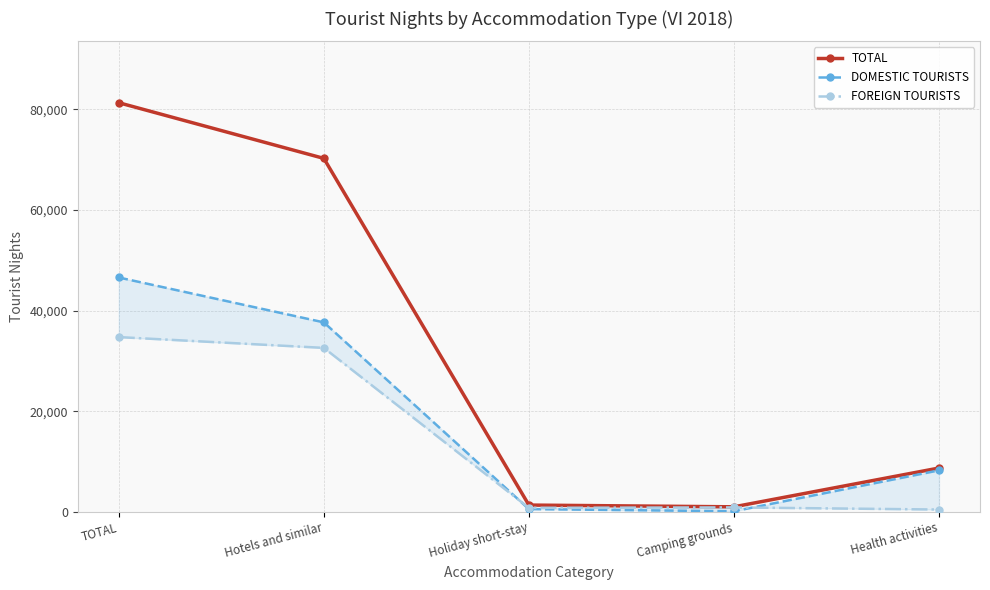

Rank the series at Hotels and similar from lowest to highest value.

FOREIGN TOURISTS, DOMESTIC TOURISTS, TOTAL